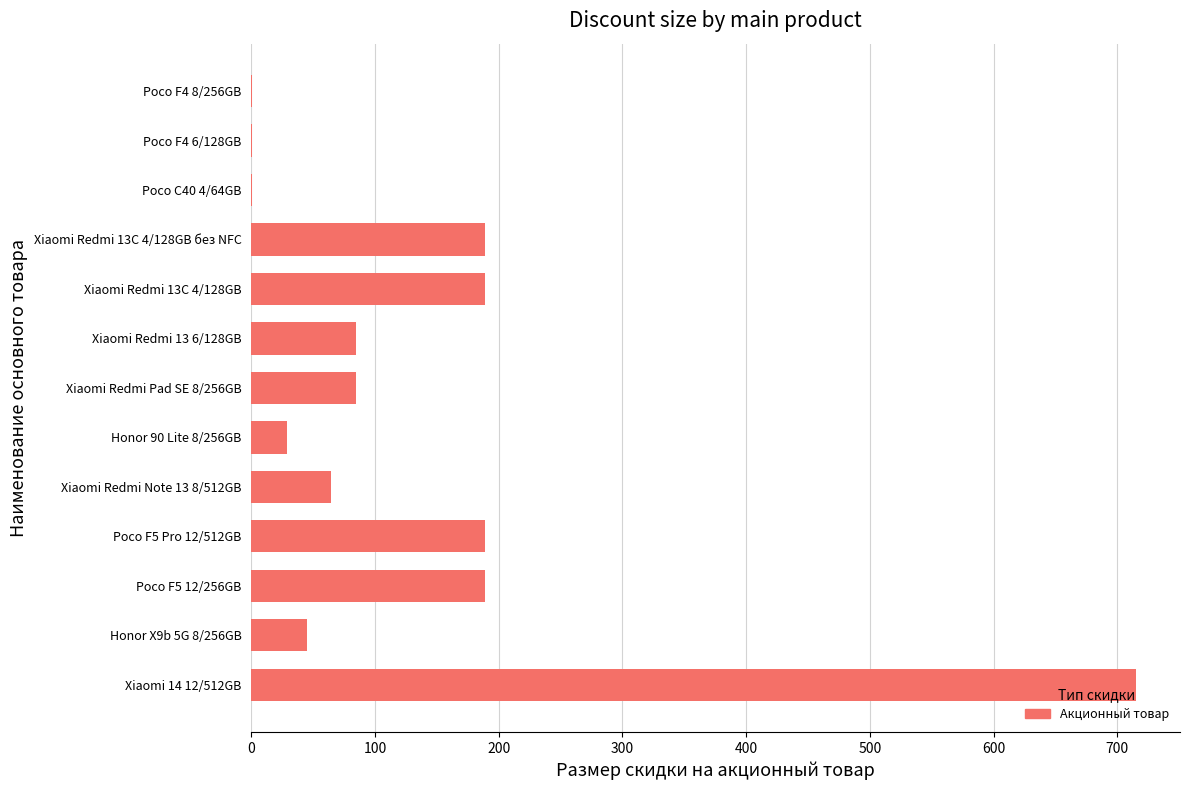

What is the average value?

137.1